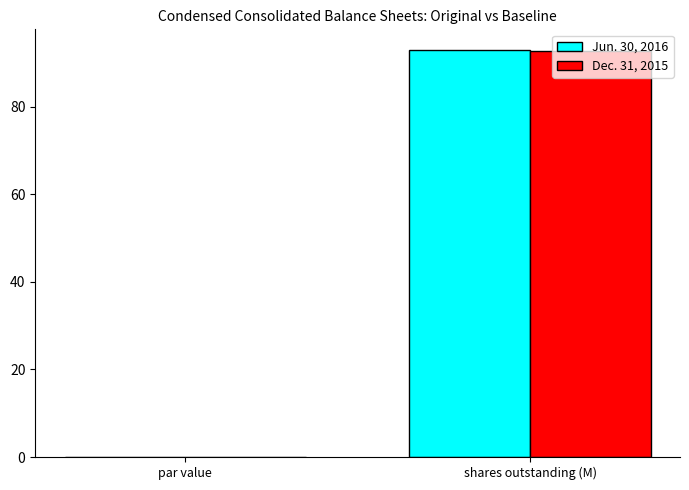

What is the highest value of the Dec. 31, 2015 series?

92.7